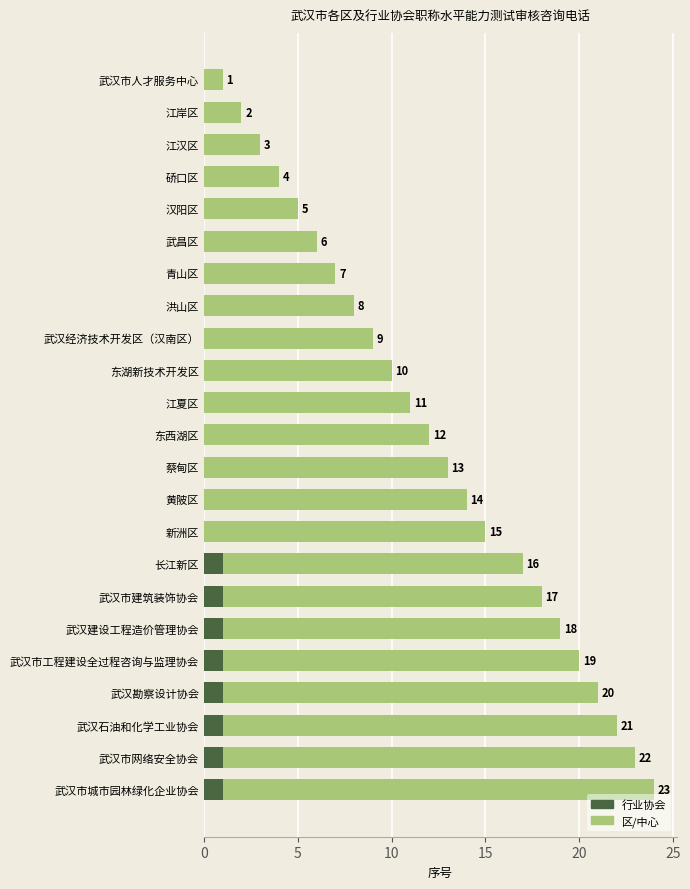

At which category is the sum across all series the highest?

武汉市城市园林绿化企业协会